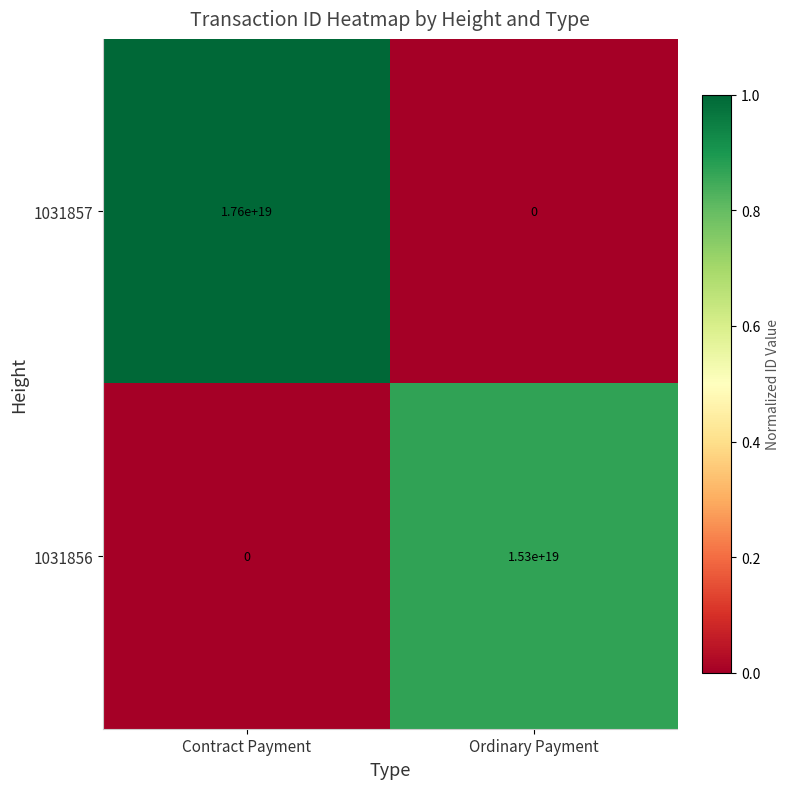

Is it true that 1031856 equals 15300000000000000000 at Ordinary Payment?

True